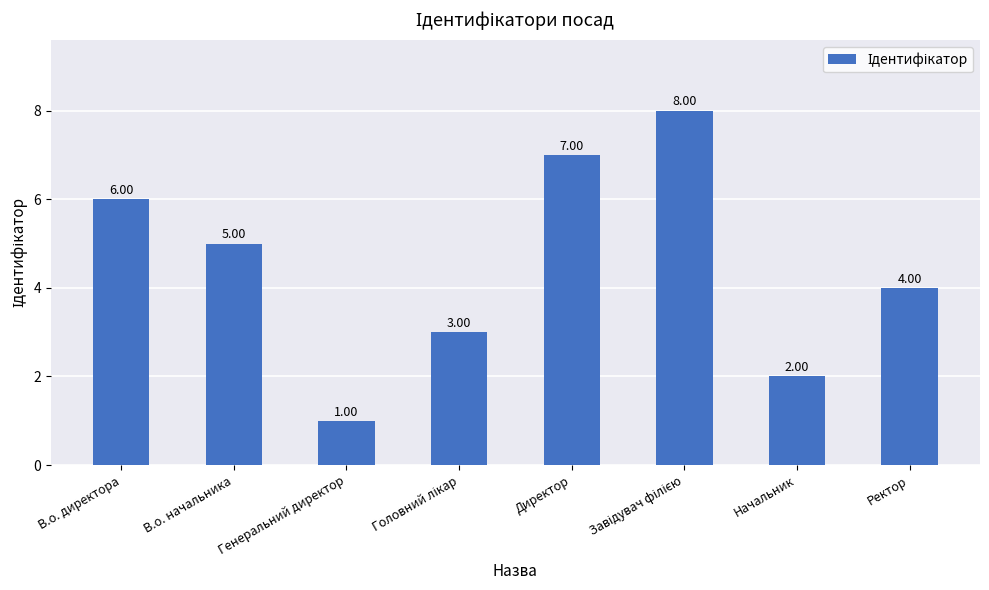

Which label corresponds to the smallest value in the chart?

Генеральний директор